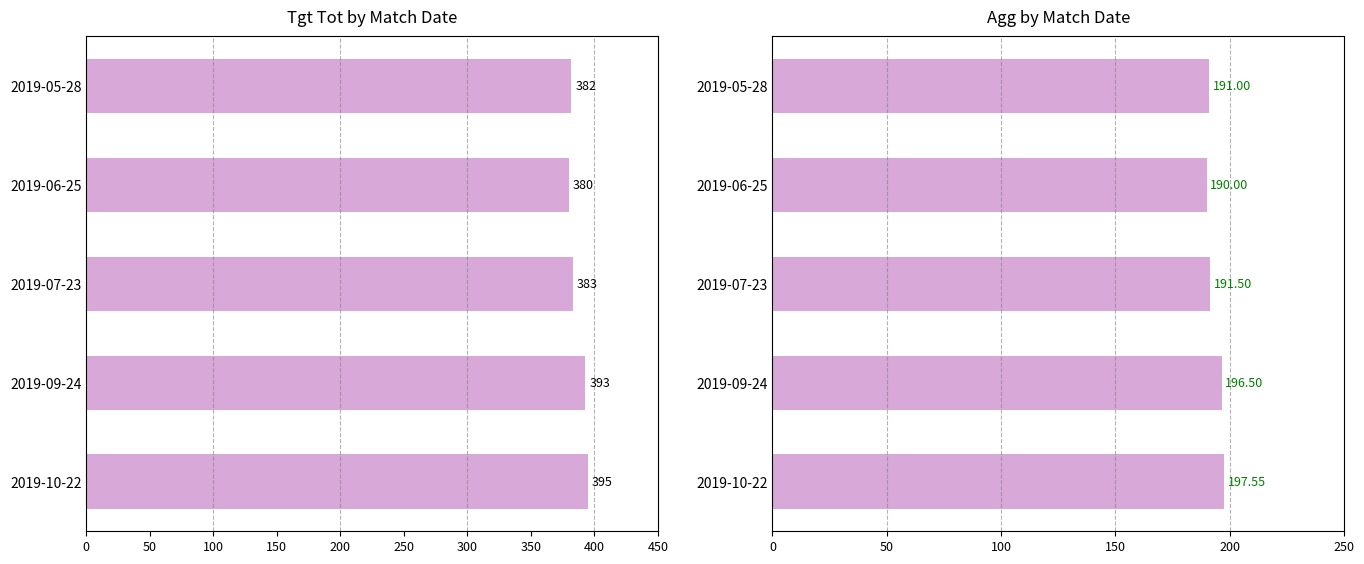

What is the maximum value shown in the chart?

395.1